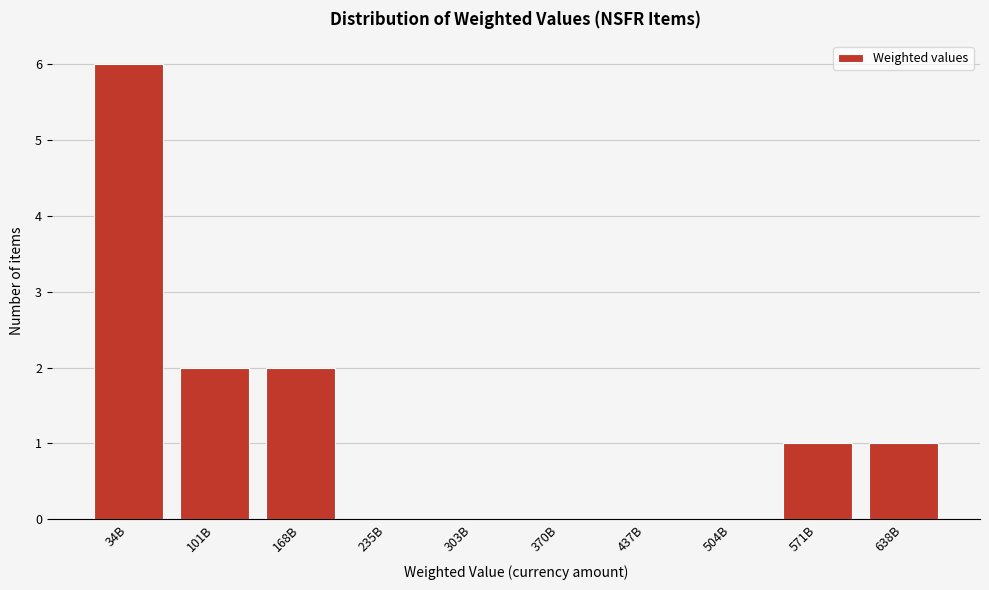

Reading left to right, extract all data points from this chart.

34B=6	101B=2	168B=2	235B=0	303B=0	370B=0	437B=0	504B=0	571B=1	638B=1